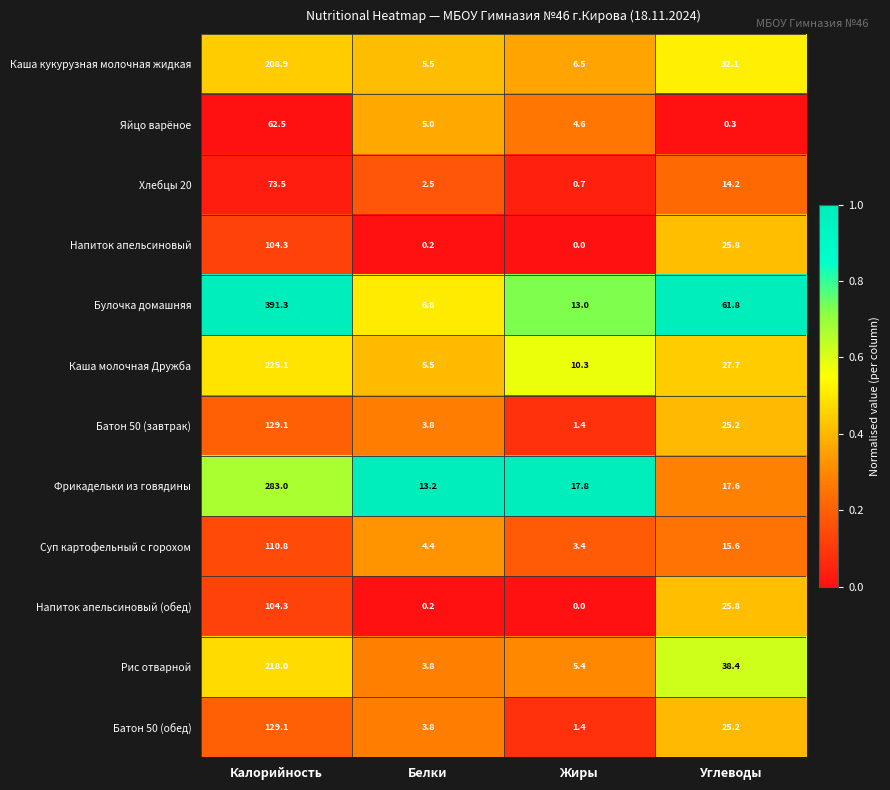

The Яйцо варёное series shows 7.0 at Белки. True or false?

False